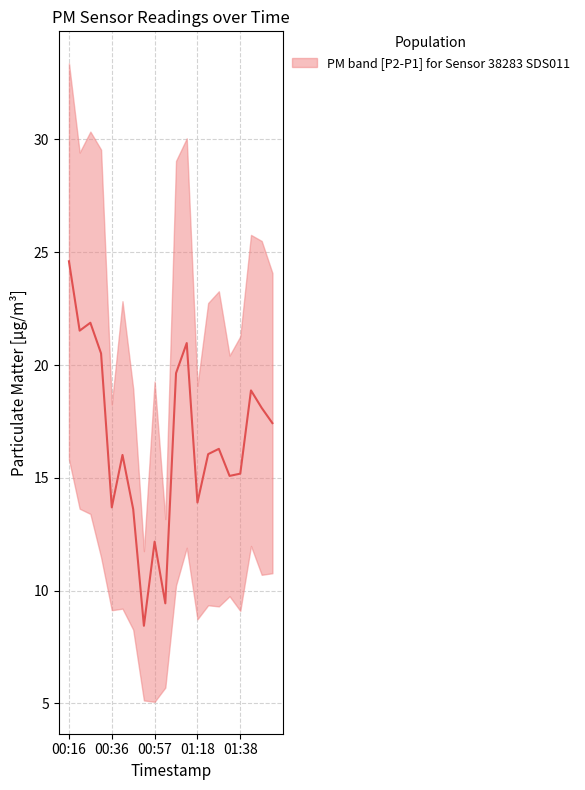

Where is the data nearest to the value 16?

00:41